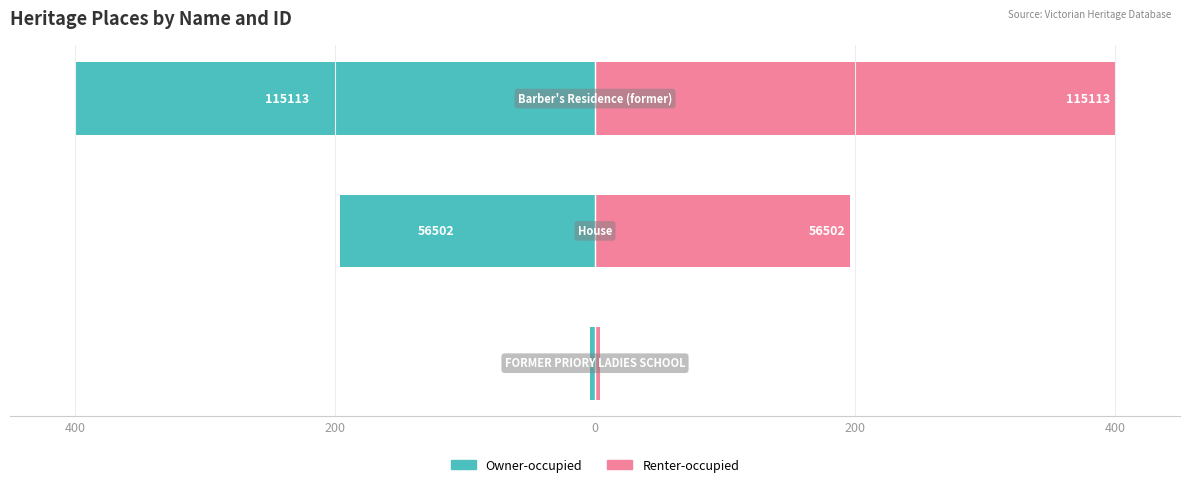

True or false: Owner-occupied has a value of -83.4 at 200.

False